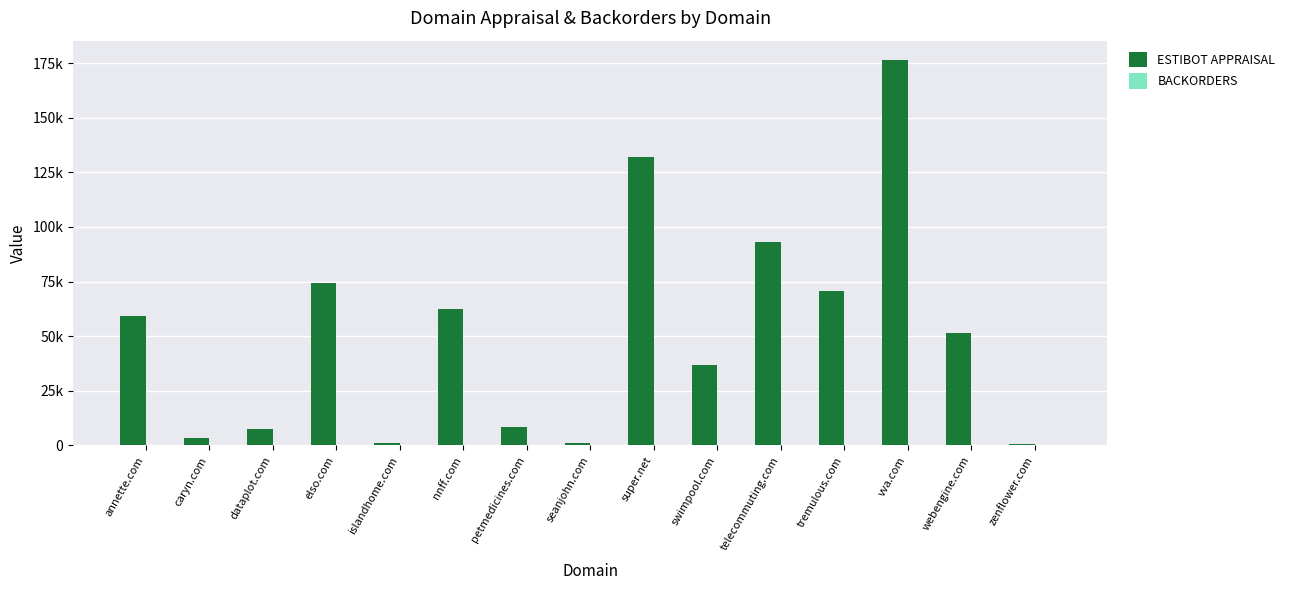

What is the spread (max minus min) of values at petmedicines.com?

8447